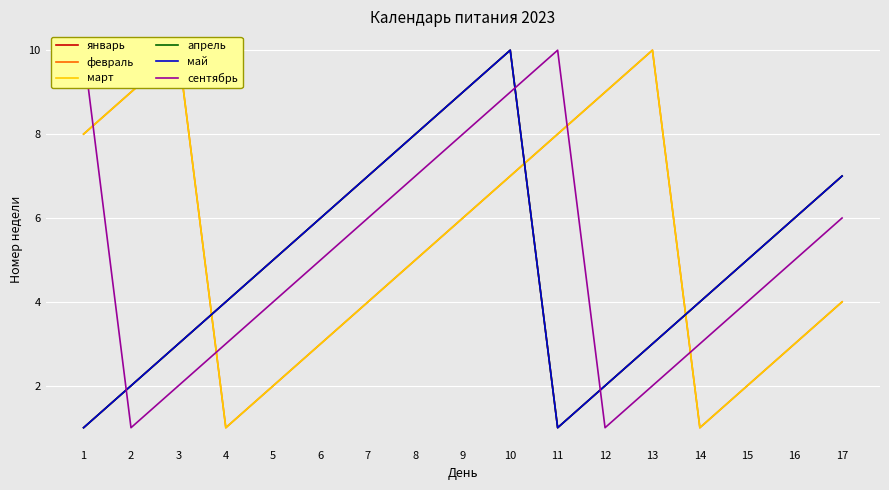

Where is the first local minimum for январь?

11